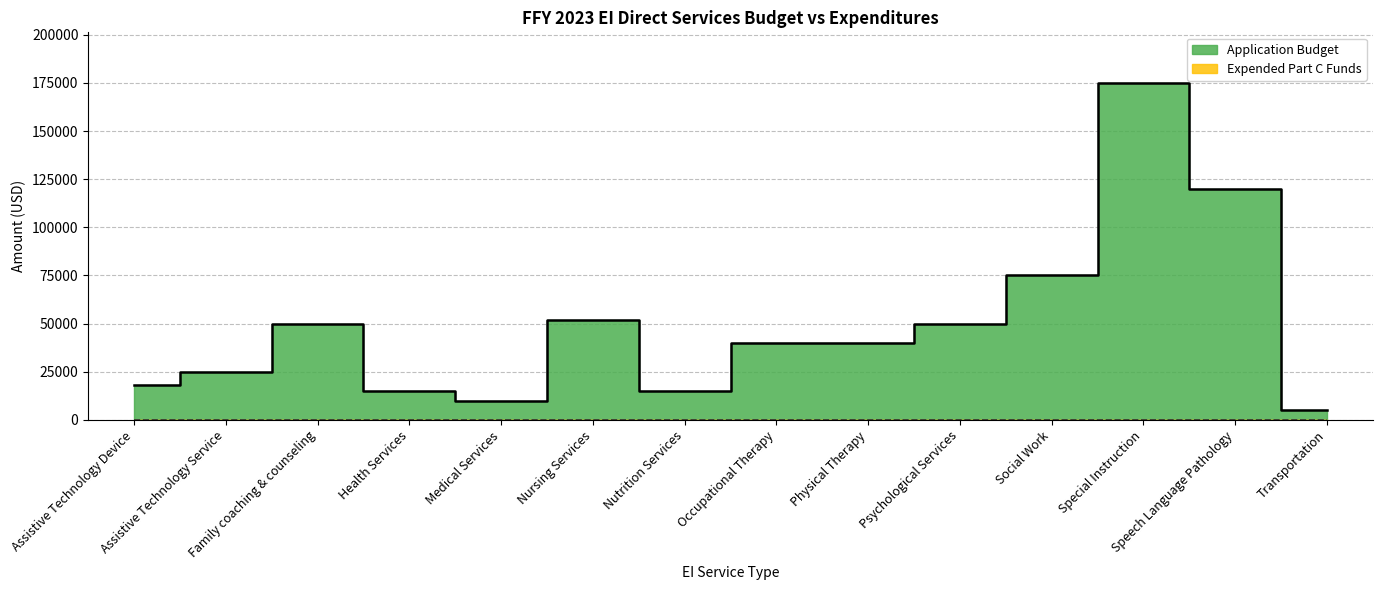

Reading left to right, transcribe all the data shown in this chart.

18000	25000	50000	15159	10000	52107	15000	40000	40000	50000	75000	175000	120000	5000